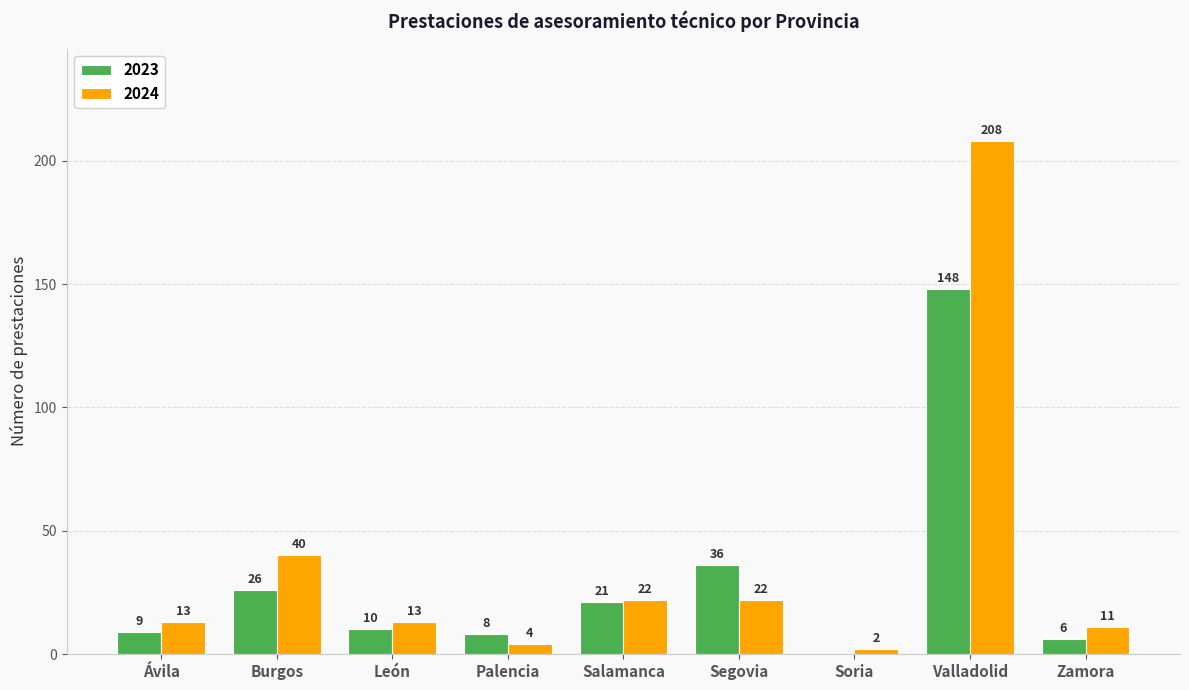

Reading left to right, list all the values displayed in this chart.

2023: Ávila=9	Burgos=26	León=10	Palencia=8	Salamanca=21	Segovia=36	Soria=0	Valladolid=148	Zamora=6
2024: Ávila=13	Burgos=40	León=13	Palencia=4	Salamanca=22	Segovia=22	Soria=2	Valladolid=208	Zamora=11